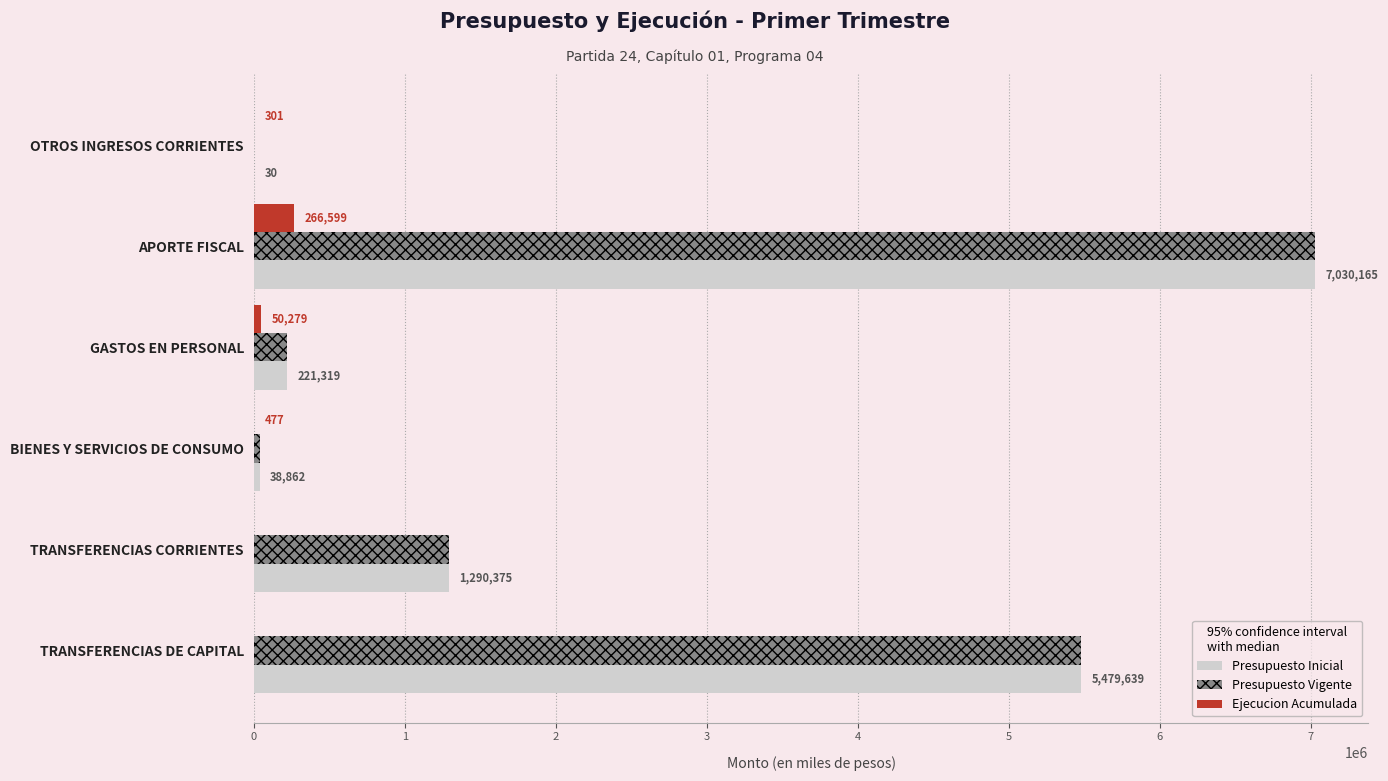

What is the sum of the Presupuesto Inicial values at TRANSFERENCIAS DE CAPITAL and OTROS INGRESOS CORRIENTES?

5479669